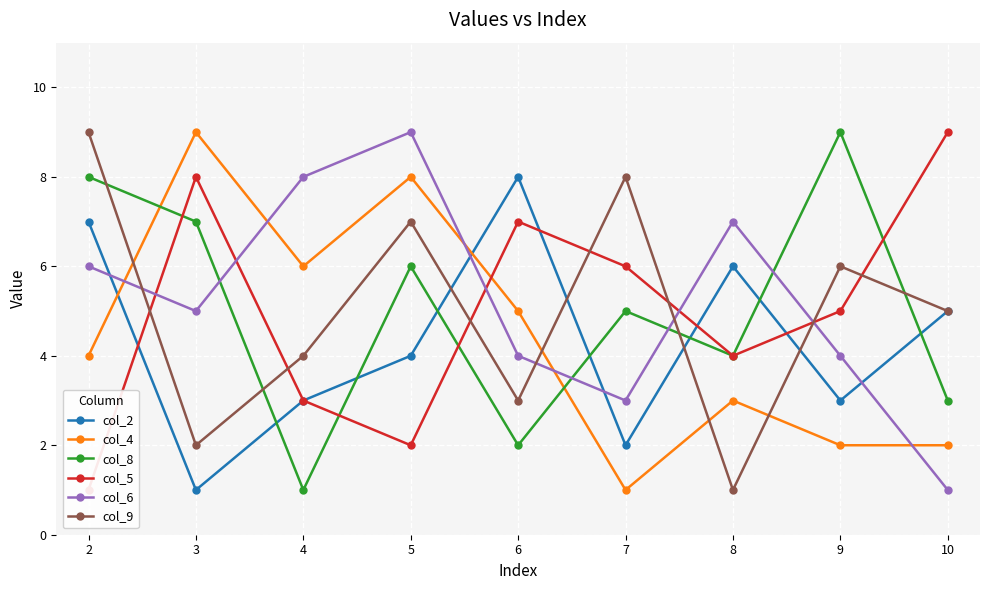

What is the sum of the col_2 values at 4 and 8?

9